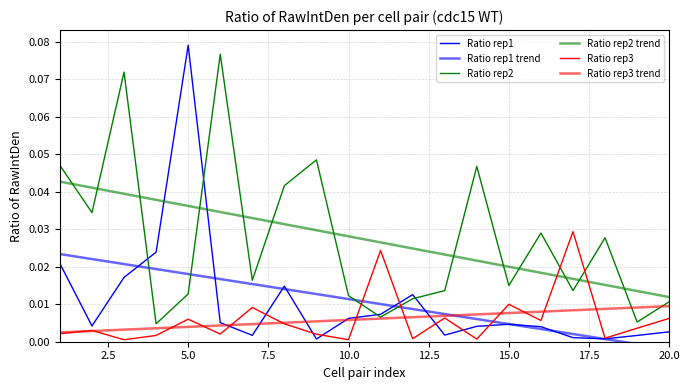

Reading right to left, list all the values displayed in this chart.

Ratio rep1: 0.0	0.0	0.0	0.0	0.0	0.0	0.0	0.0	0.0	0.0	0.0	0.0	0.0	0.0	0.0	0.1	0.0	0.0	0.0	0.0
Ratio rep1 trend: -0.0	-0.0	0.0	0.0	0.0	0.0	0.0	0.0	0.0	0.0	0.0	0.0	0.0	0.0	0.0	0.0	0.0	0.0	0.0	0.0
Ratio rep2: 0.0	0.0	0.0	0.0	0.0	0.0	0.0	0.0	0.0	0.0	0.0	0.0	0.0	0.0	0.1	0.0	0.0	0.1	0.0	0.0
Ratio rep2 trend: 0.0	0.0	0.0	0.0	0.0	0.0	0.0	0.0	0.0	0.0	0.0	0.0	0.0	0.0	0.0	0.0	0.0	0.0	0.0	0.0
Ratio rep3: 0.0	0.0	0.0	0.0	0.0	0.0	0.0	0.0	0.0	0.0	0.0	0.0	0.0	0.0	0.0	0.0	0.0	0.0	0.0	0.0
Ratio rep3 trend: 0.0	0.0	0.0	0.0	0.0	0.0	0.0	0.0	0.0	0.0	0.0	0.0	0.0	0.0	0.0	0.0	0.0	0.0	0.0	0.0